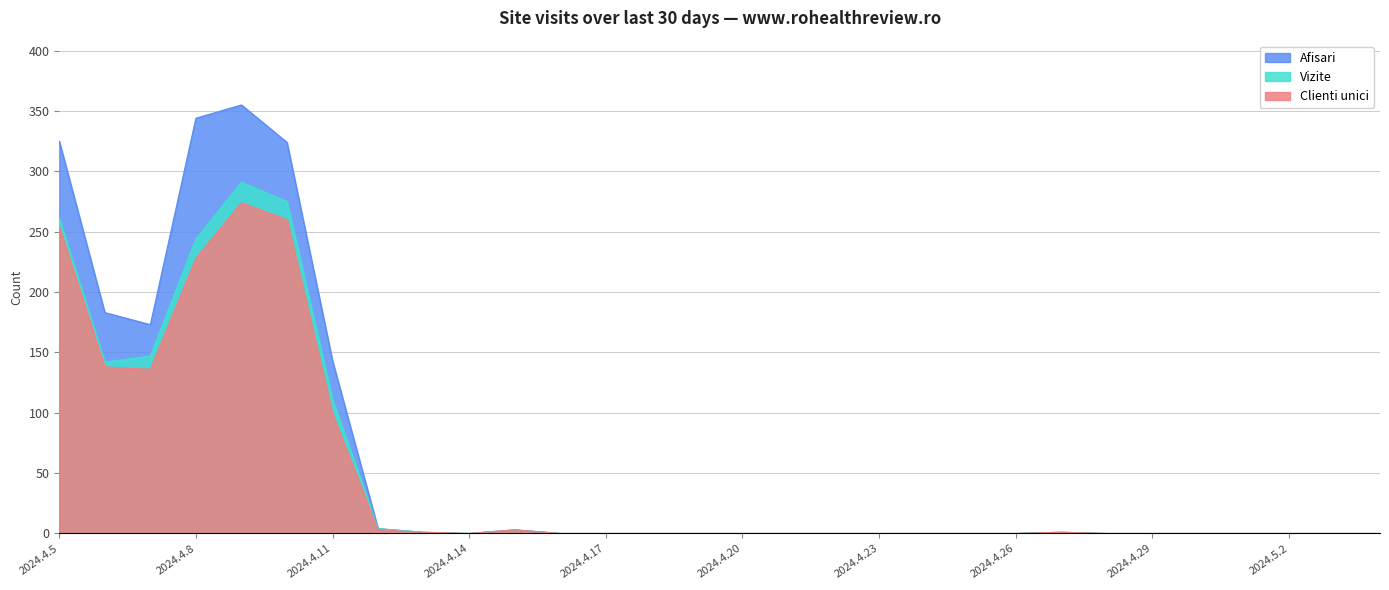

How many lines are shown in the chart?

3